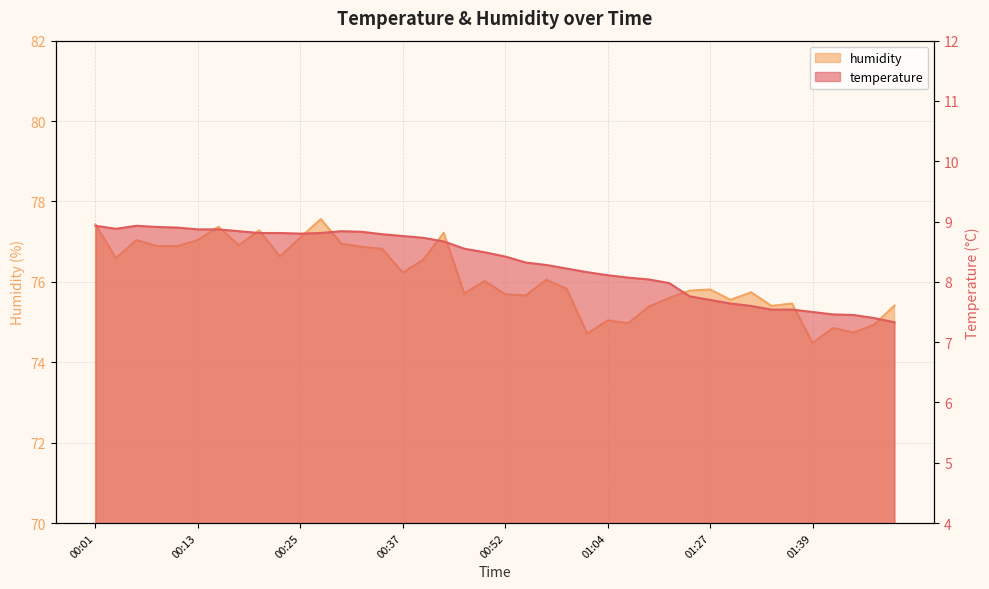

What is the value of the temperature point at the 28th from the left?

8.0